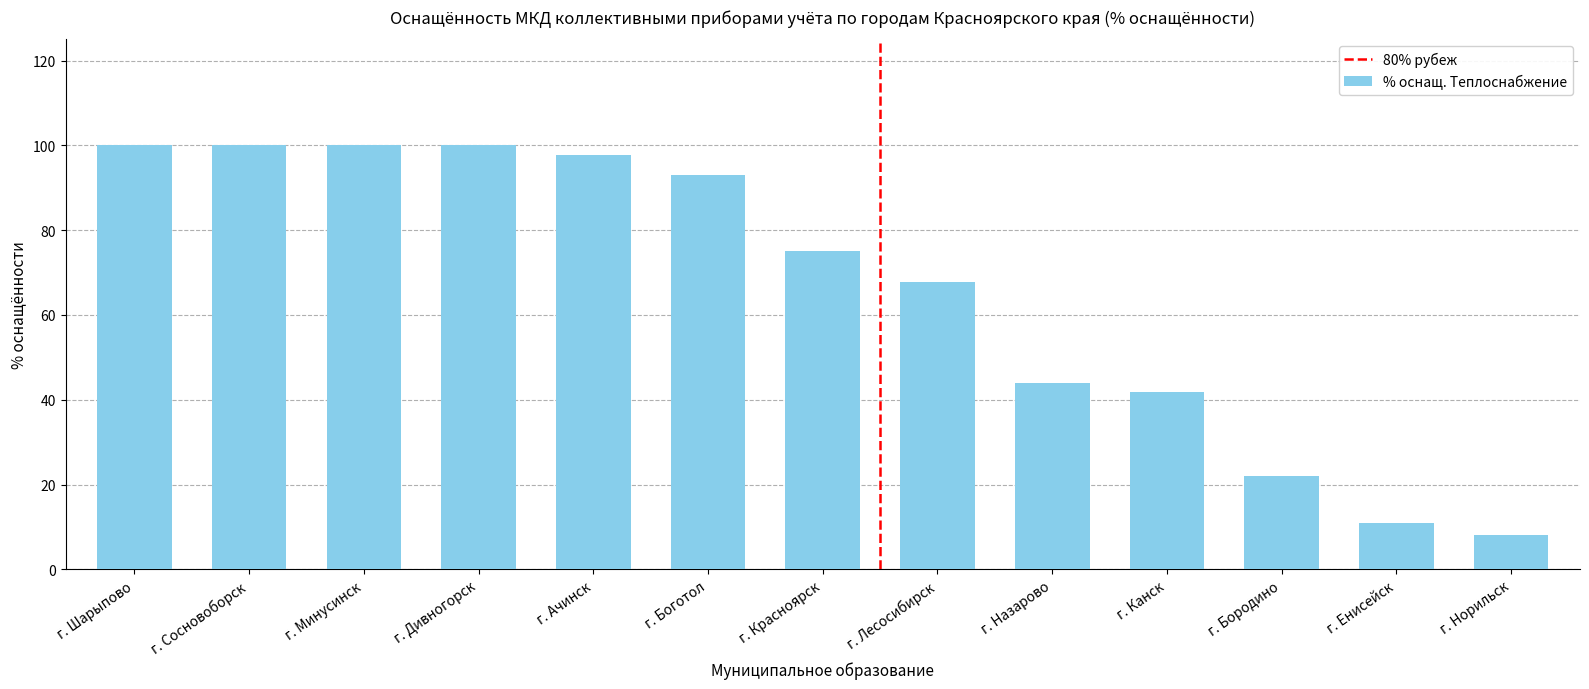

The chart shows a value of 53.4 at г. Дивногорск. True or false?

False